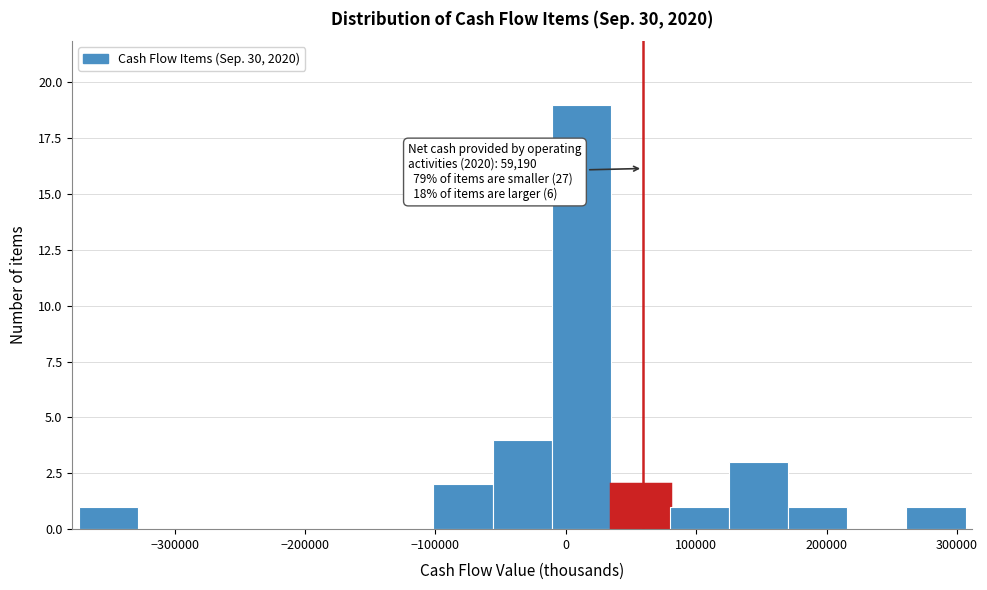

Which range on the x-axis has the tallest bar?

-10000 to 30000